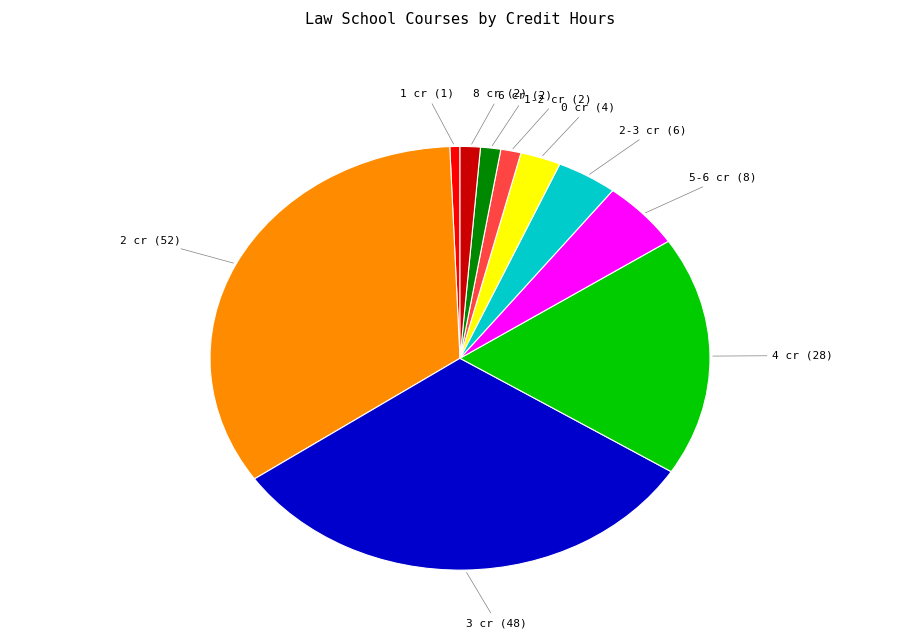

The 3 cr (48) slice represents 31% of the pie. True or false?

True